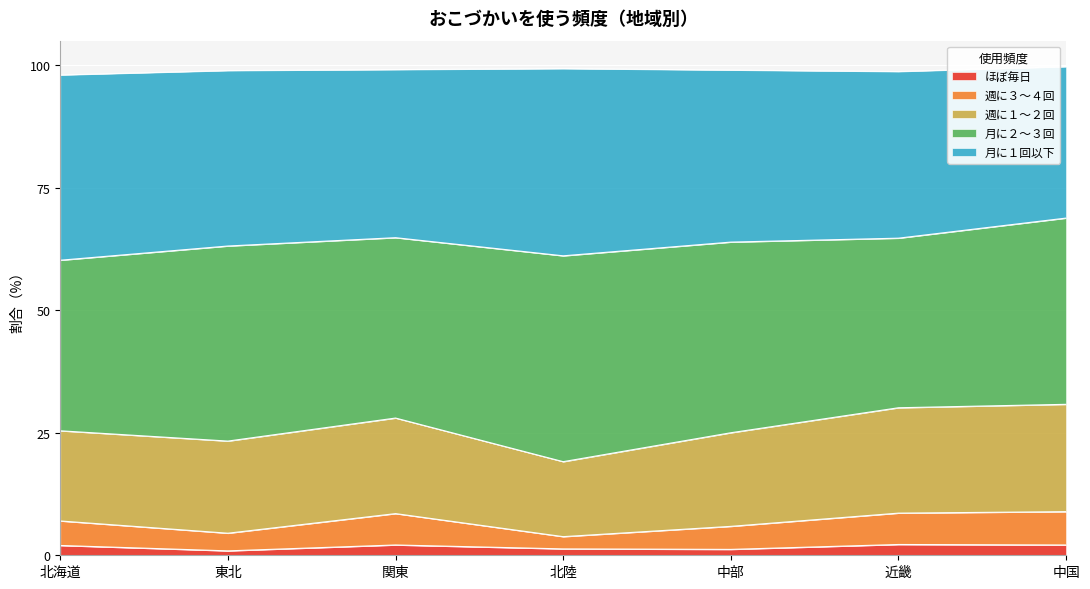

What is the total value across all series at 中国?

99.7